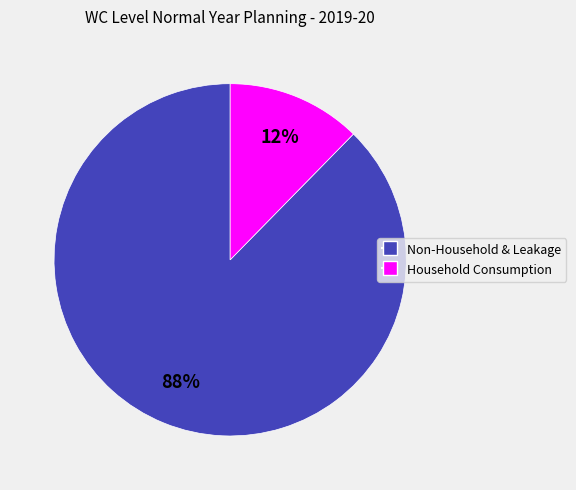

To the nearest percent, what portion does Non-Household & Leakage represent?

88%